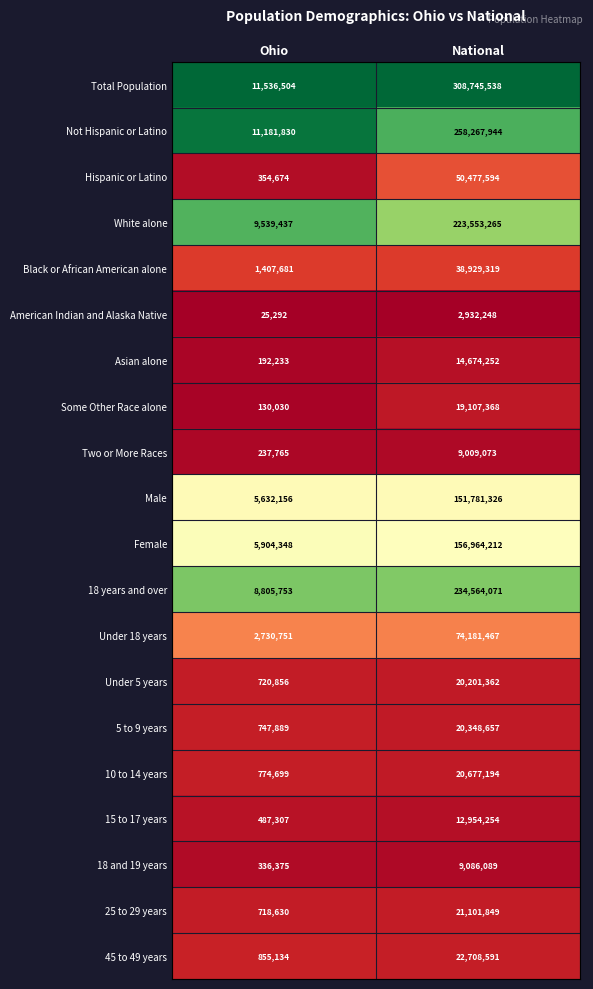

Is it true that Under 18 years equals 2730751 at Ohio?

True